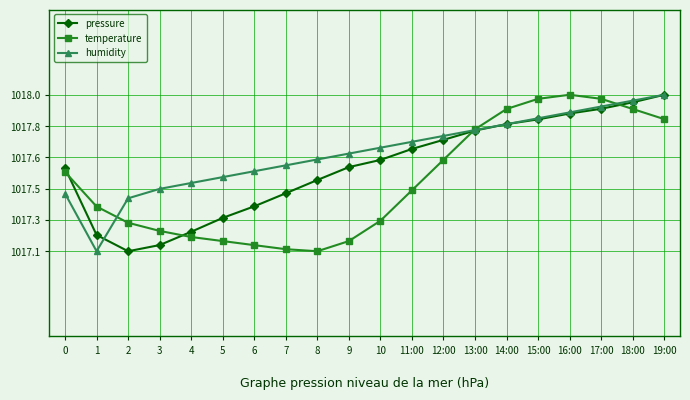

Rank the series at 7 from highest to lowest value.

humidity, pressure, temperature